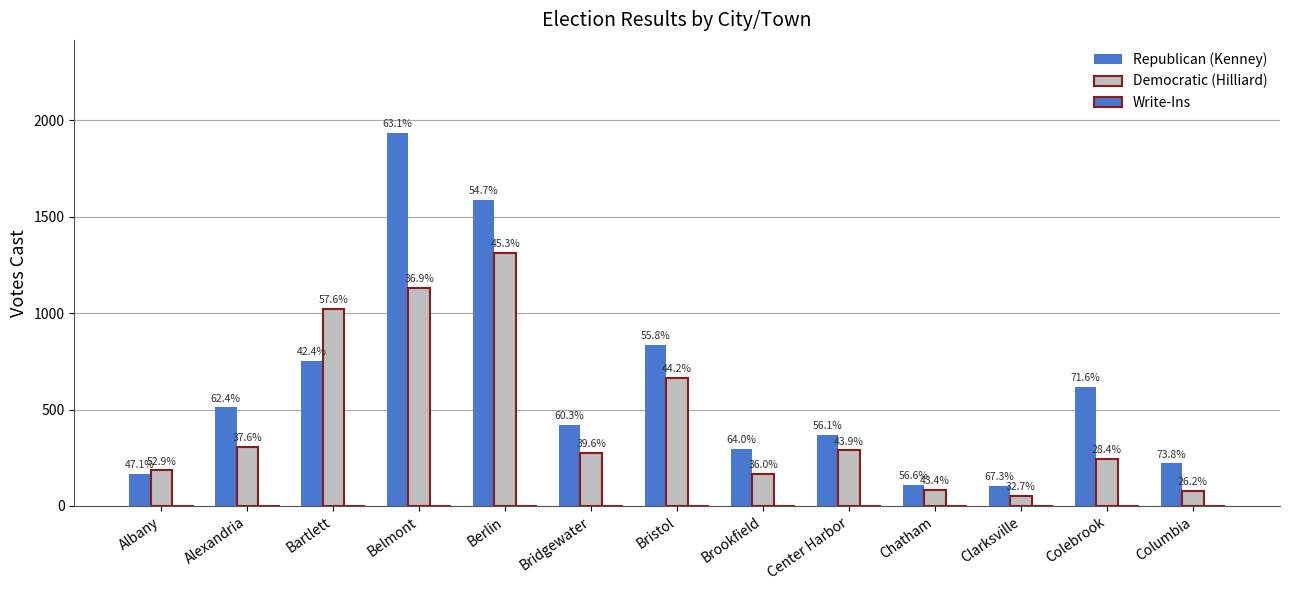

Are the bars grouped side by side (vs. stacked)?

Yes